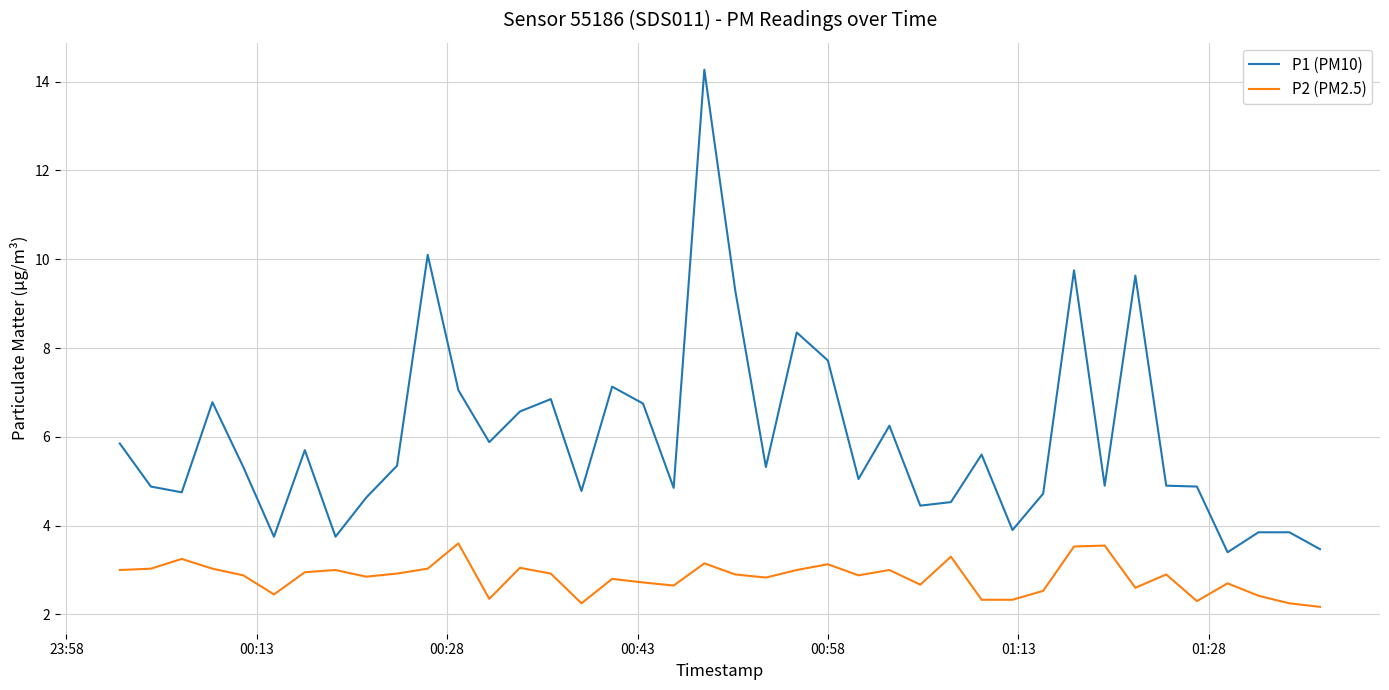

Which series has the largest total across all categories?

P1 (PM10)